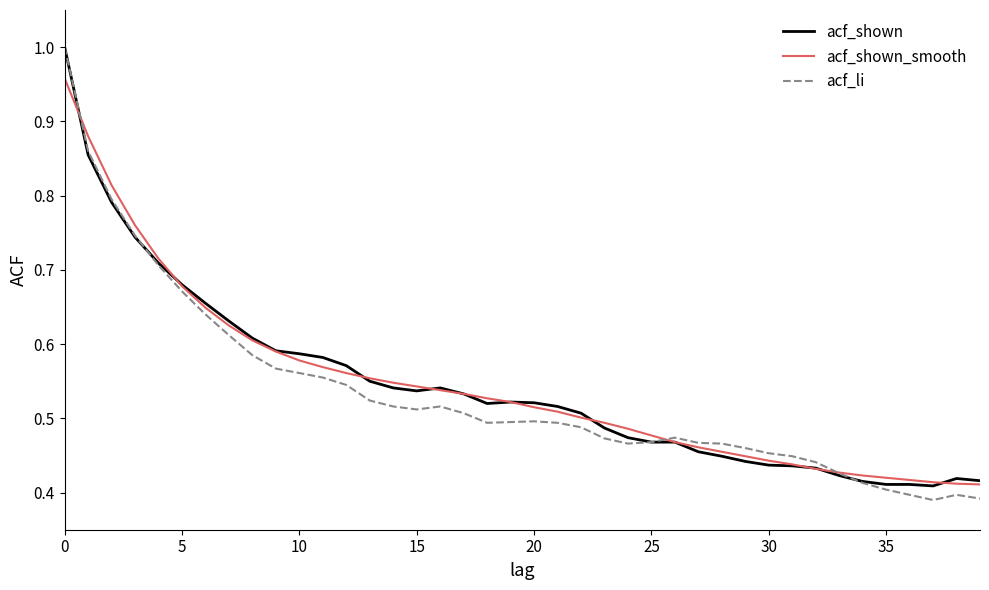

Which series has the largest range (max minus min)?

acf_li